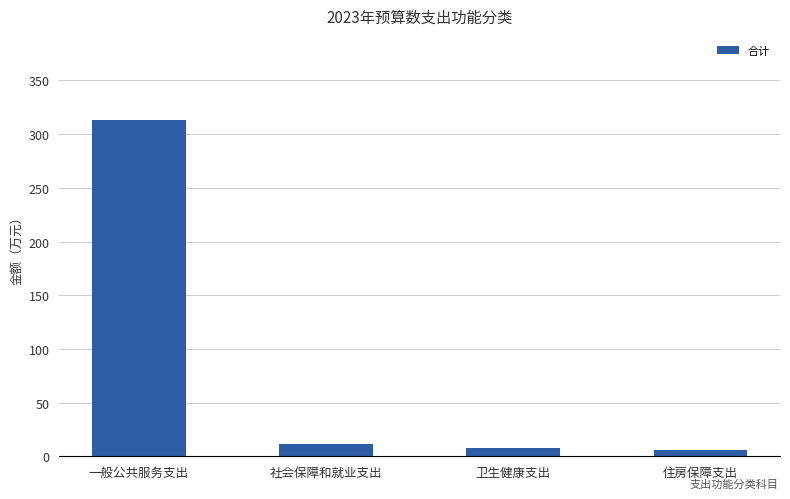

Between 住房保障支出 and 一般公共服务支出, which is larger?

一般公共服务支出